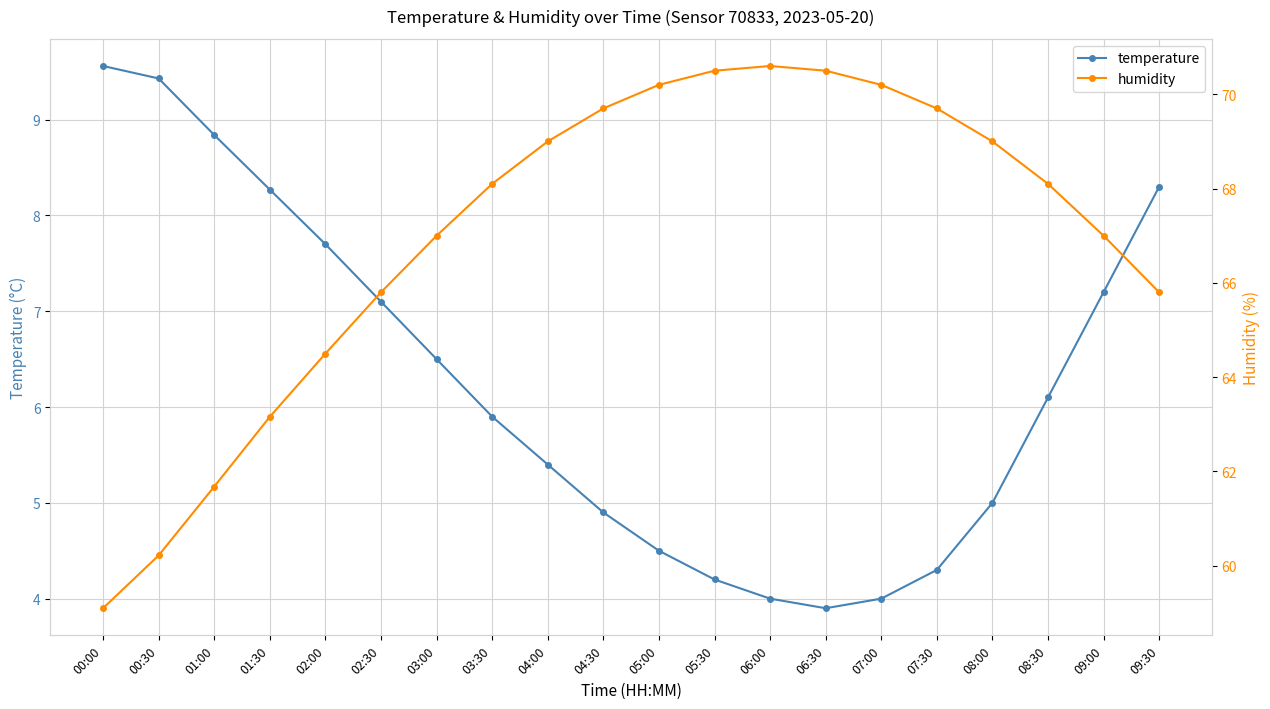

Reading left to right, what are all the values shown in this chart?

temperature: 9.6	9.4	8.8	8.3	7.7	7.1	6.5	5.9	5.4	4.9	4.5	4.2	4.0	3.9	4.0	4.3	5.0	6.1	7.2	8.3
humidity: 59.1	60.2	61.7	63.2	64.5	65.8	67.0	68.1	69.0	69.7	70.2	70.5	70.6	70.5	70.2	69.7	69.0	68.1	67.0	65.8